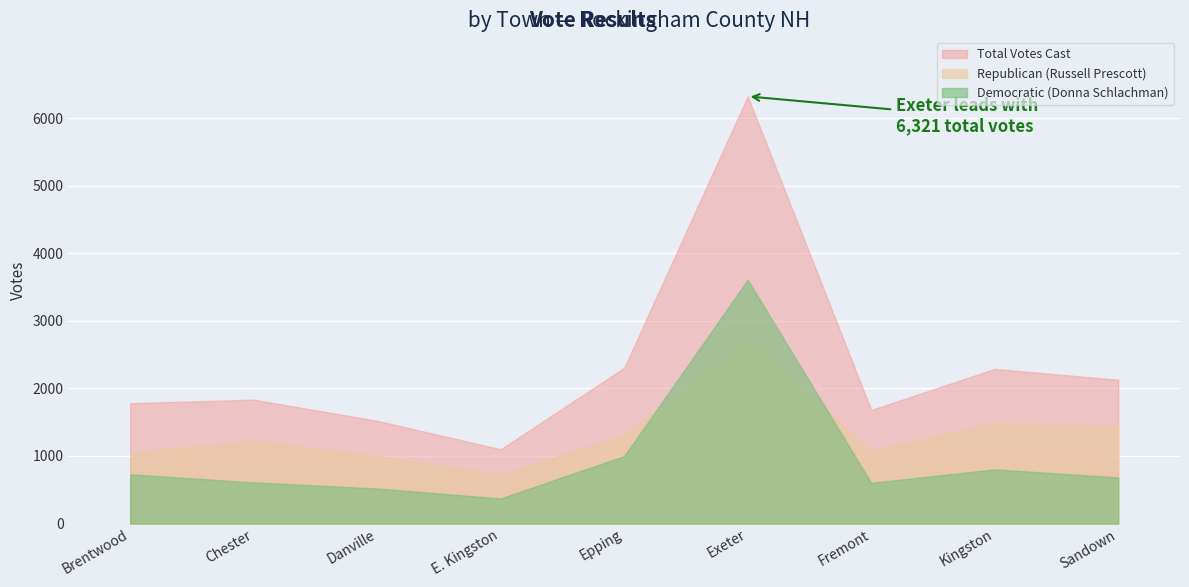

Reading right to left, list all the values displayed in this chart.

Republican (Russell Prescott): Sandown=1442	Kingston=1487	Fremont=1077	Exeter=2714	Epping=1306	E. Kingston=727	Danville=1001	Chester=1225	Brentwood=1051
Democratic (Donna Schlachman): Sandown=682	Kingston=801	Fremont=602	Exeter=3607	Epping=998	E. Kingston=371	Danville=518	Chester=608	Brentwood=728
Total Votes Cast: Sandown=2127	Kingston=2288	Fremont=1680	Exeter=6321	Epping=2304	E. Kingston=1099	Danville=1520	Chester=1833	Brentwood=1780